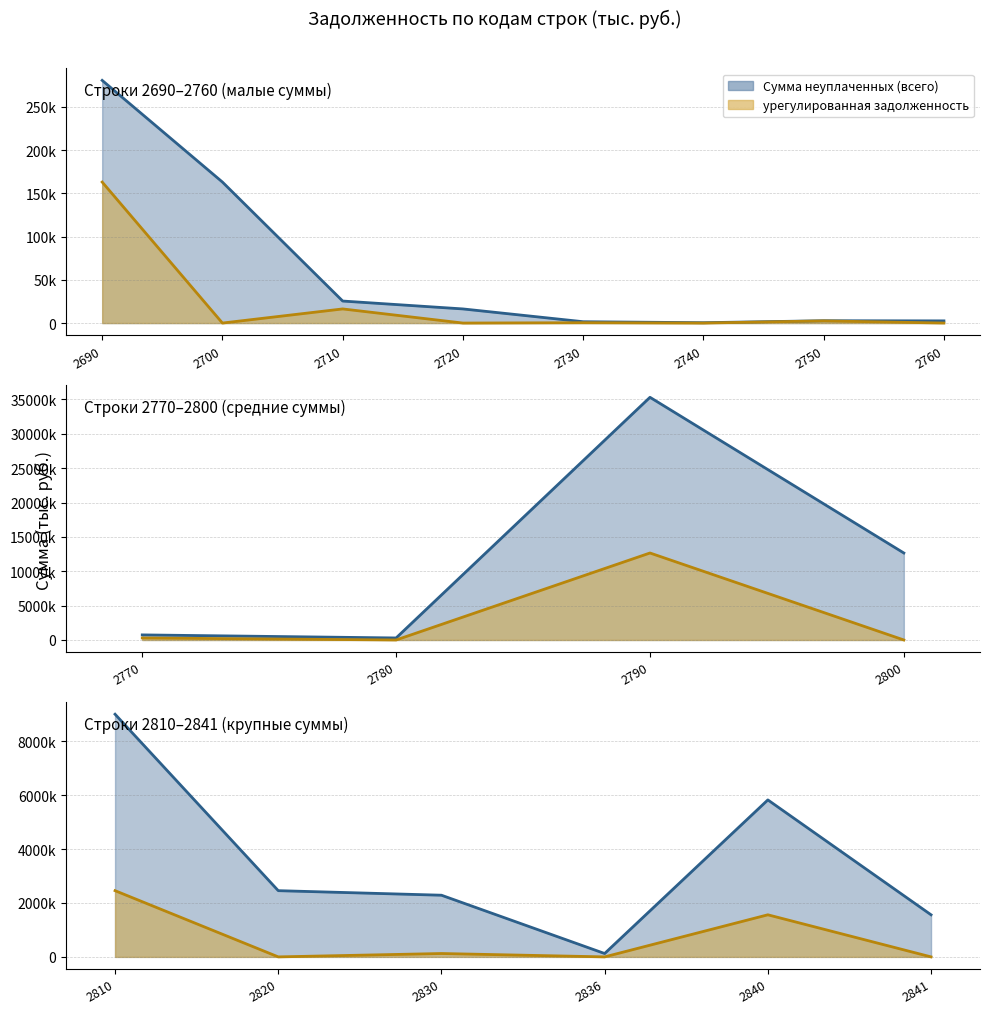

True or false: Сумма неуплаченных (всего) has a value of 632 at 2760.

False